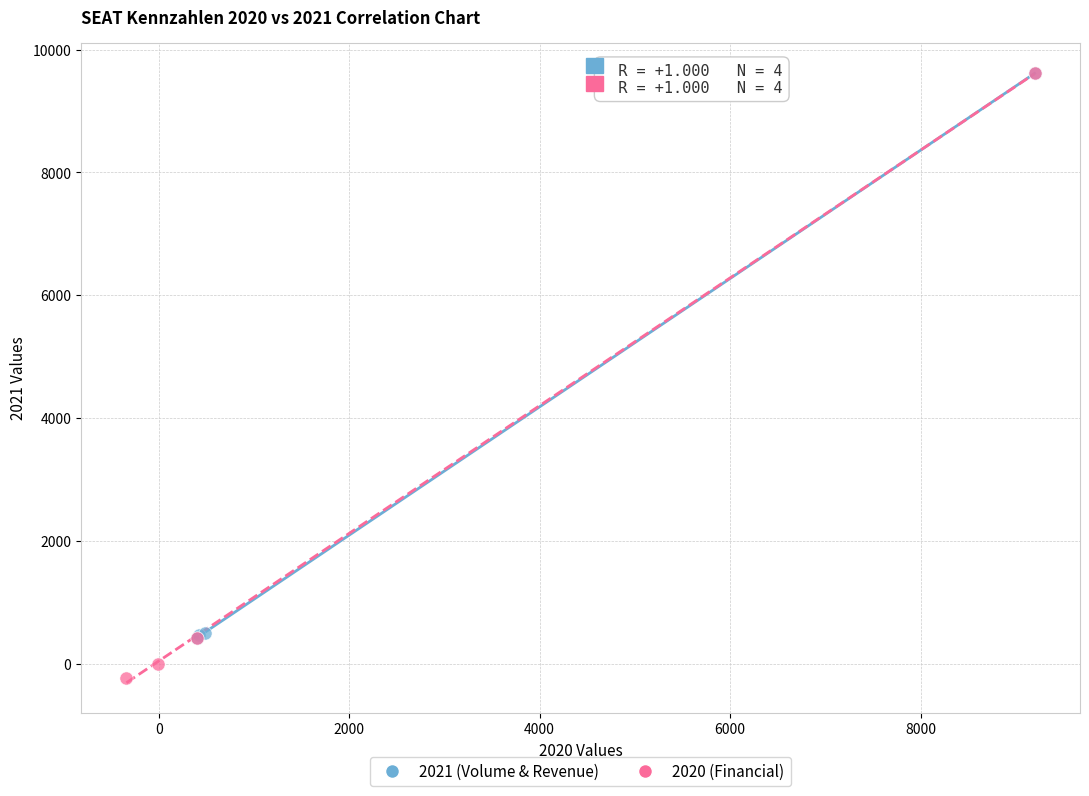

Which series reaches the minimum Y coordinate?

2020 (Financial)